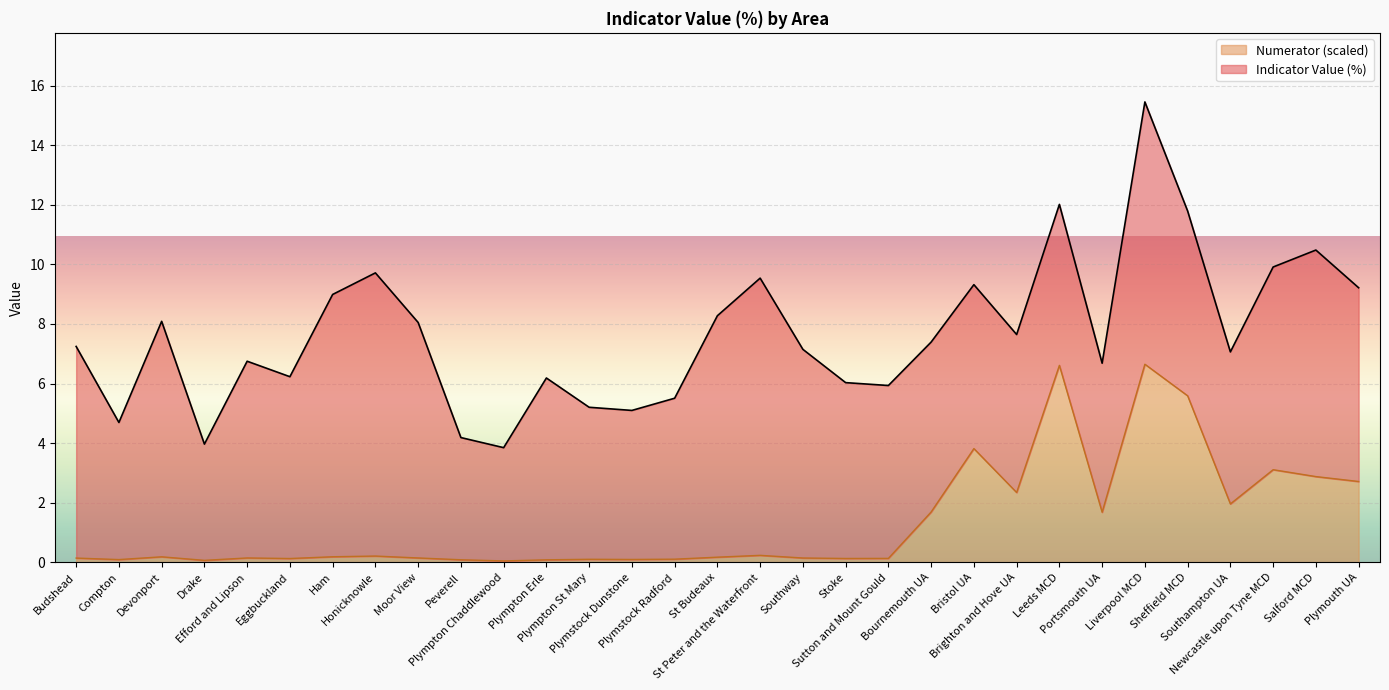

What is the change in value from Eggbuckland to Portsmouth UA?

+1.6